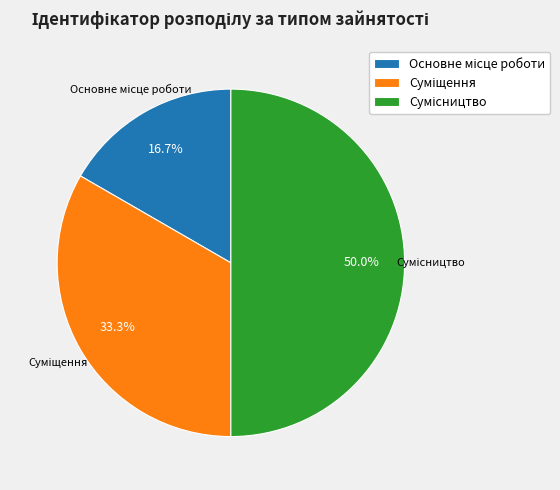

How many slices are in this pie chart?

3